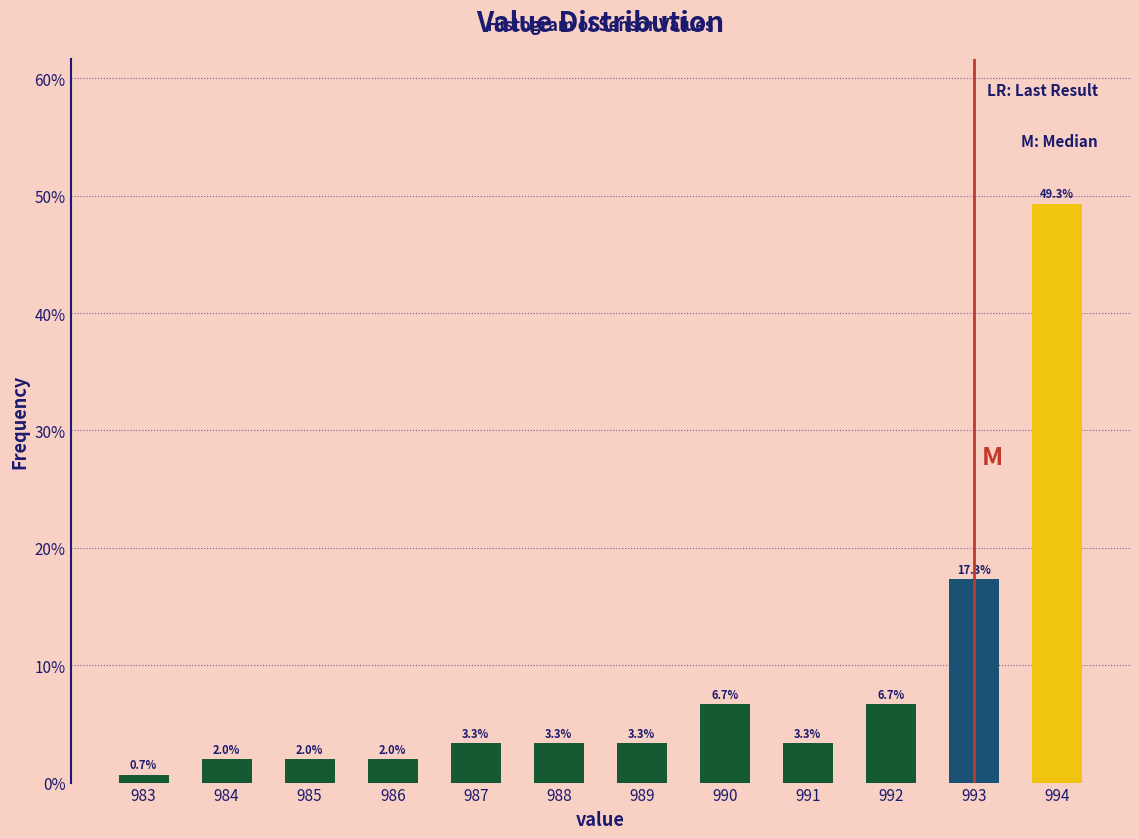

Reading left to right, list all the values displayed in this chart.

0.7	2.0	2.0	2.0	3.3	3.3	3.3	6.7	3.3	6.7	17.3	49.3